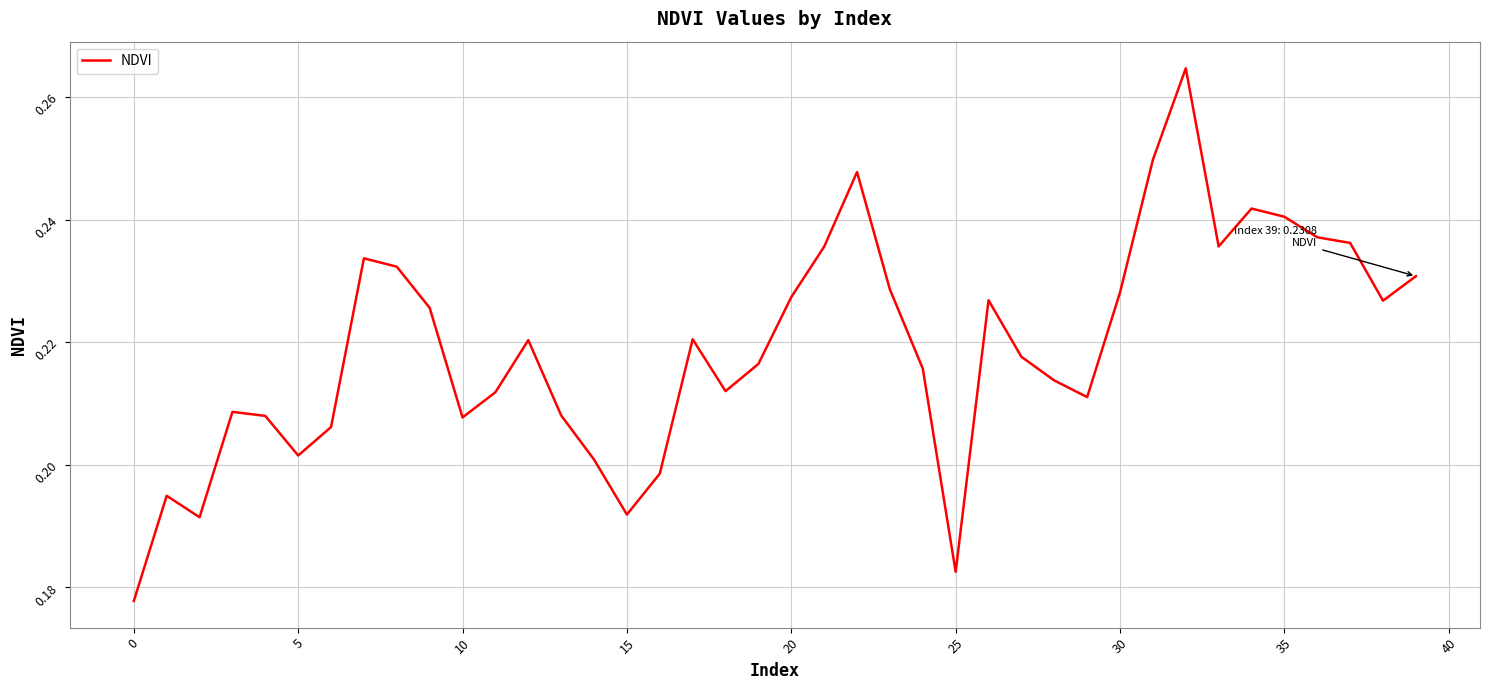

How many lines are shown in the chart?

1